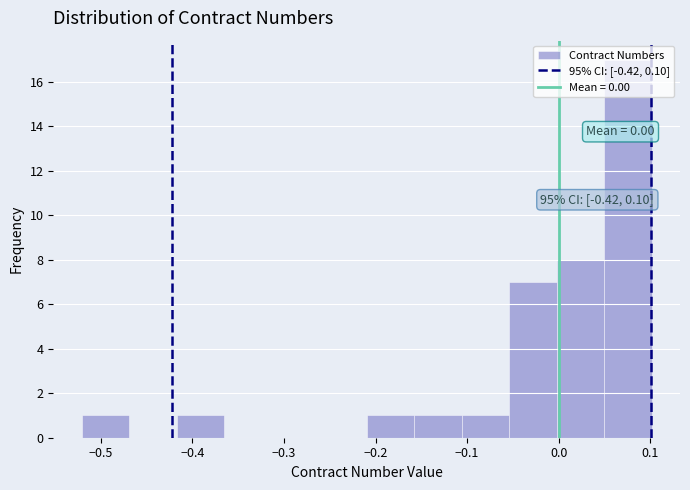

Which range on the x-axis has the tallest bar?

0.05 to 0.10